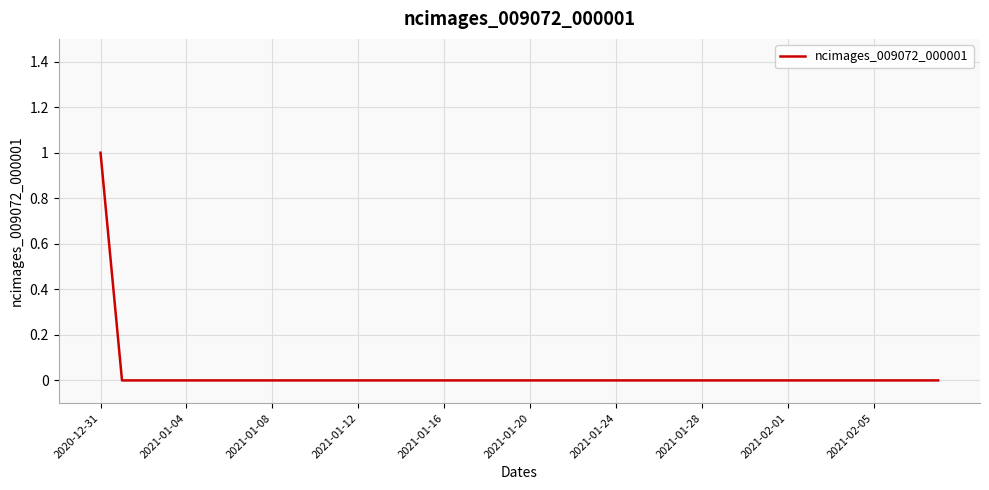

Count the number of categories in the chart.

40